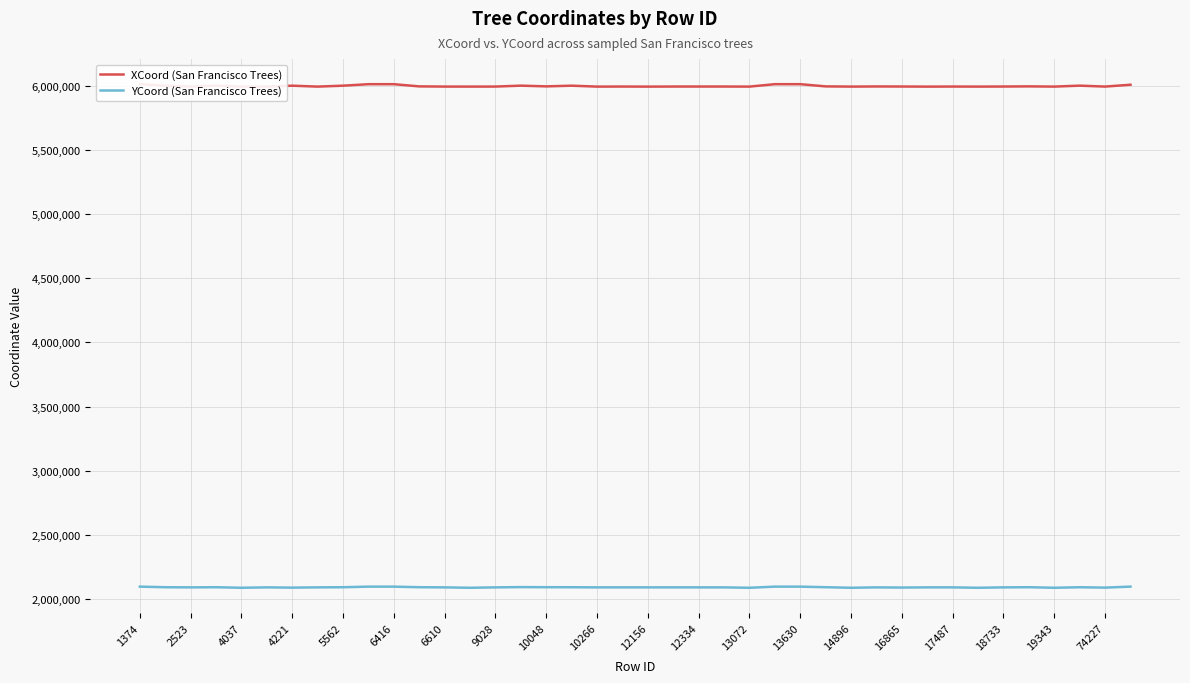

True or false: YCoord (San Francisco Trees) and XCoord (San Francisco Trees) cross at least once.

False